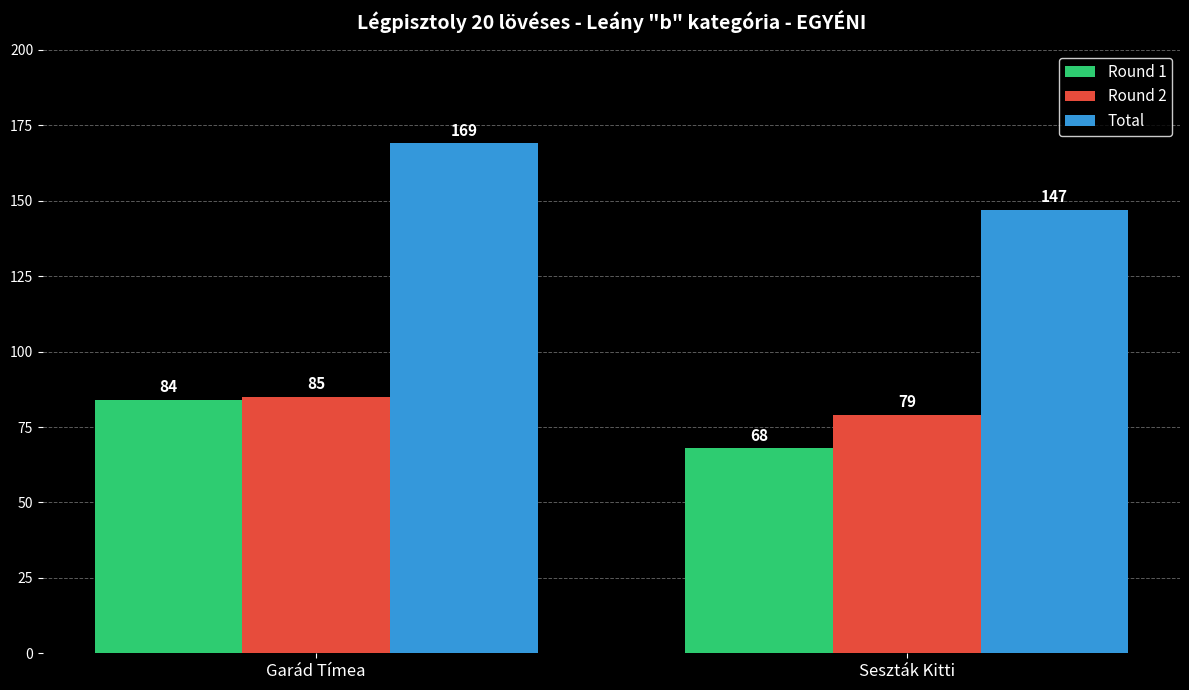

What value does the Round 1 series have at Garád Tímea, to the nearest 10?

80